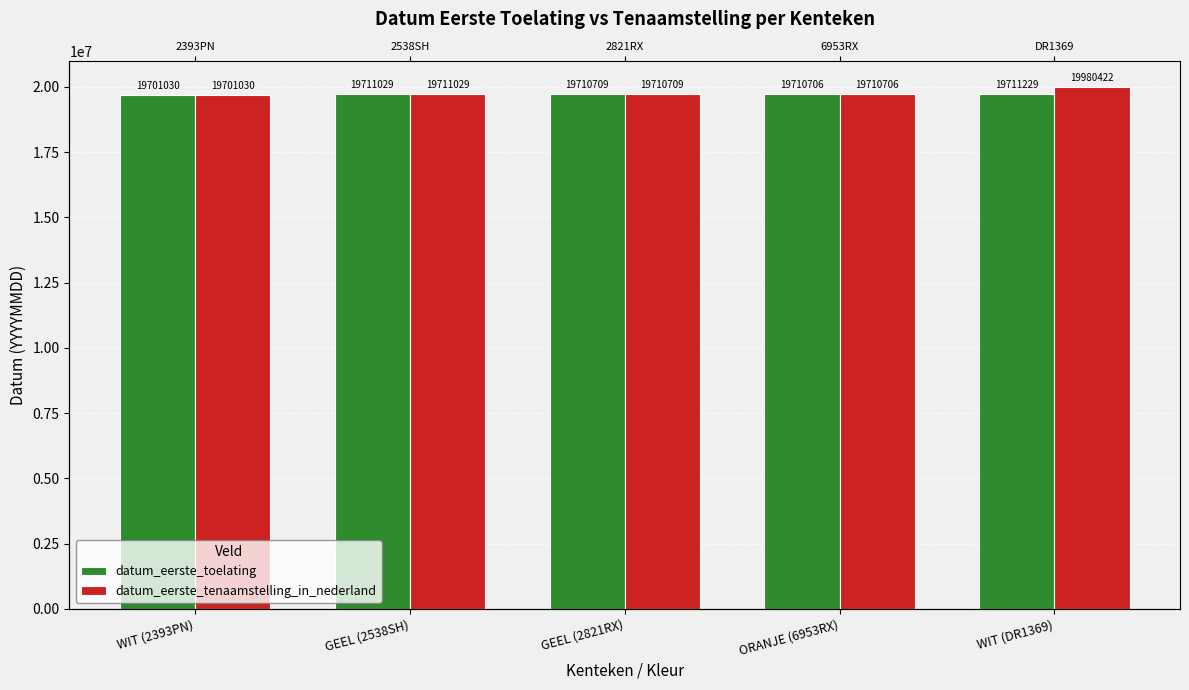

Reading left to right, what are all the values shown in this chart?

datum_eerste_toelating: WIT (2393PN)=19701030	GEEL (2538SH)=19711029	GEEL (2821RX)=19710709	ORANJE (6953RX)=19710706	WIT (DR1369)=19711229
datum_eerste_tenaamstelling_in_nederland: WIT (2393PN)=19701030	GEEL (2538SH)=19711029	GEEL (2821RX)=19710709	ORANJE (6953RX)=19710706	WIT (DR1369)=19980422